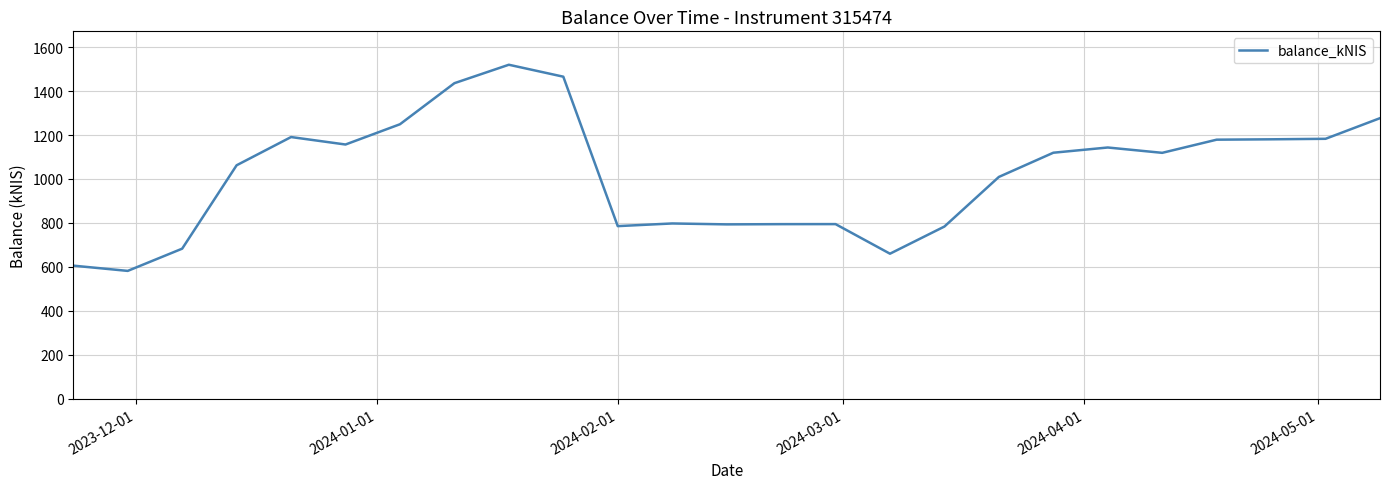

What is the minimum value shown in the chart?

582.1